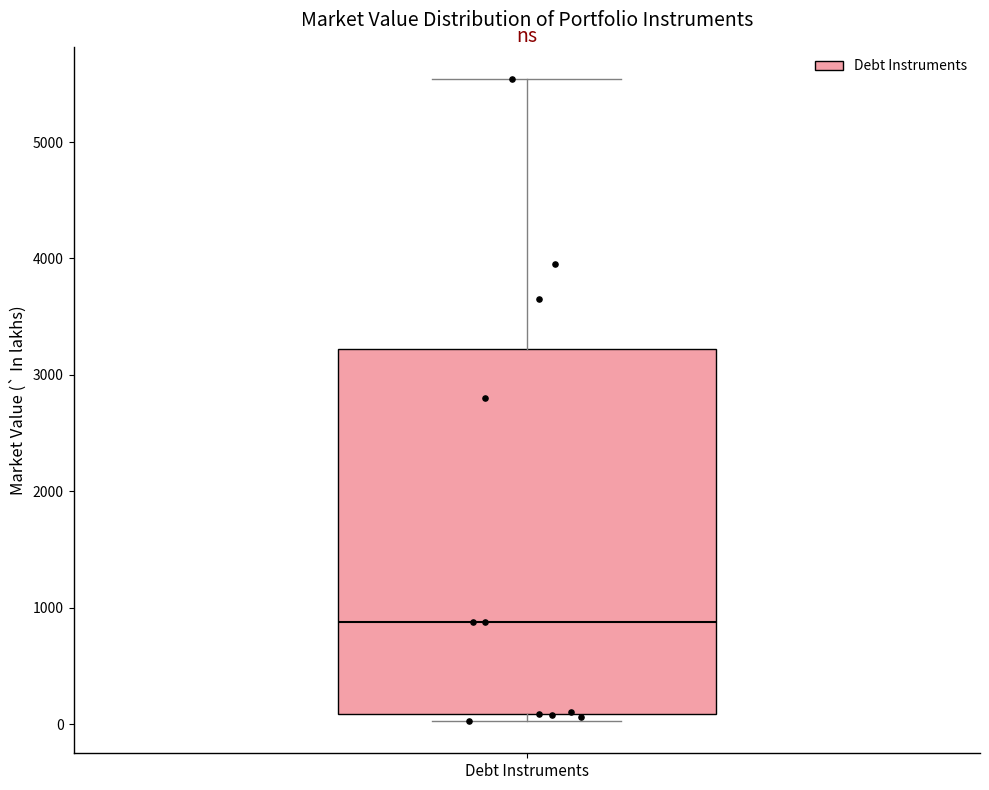

Transcribe this box plot: give where the median line is, the range the box spans, and where the two whiskers end, as read against the y-axis. The values are not printed on the chart, so give them approximately, as read against the axis.

median 900, box 100 to 3200, whiskers 0 to 5500